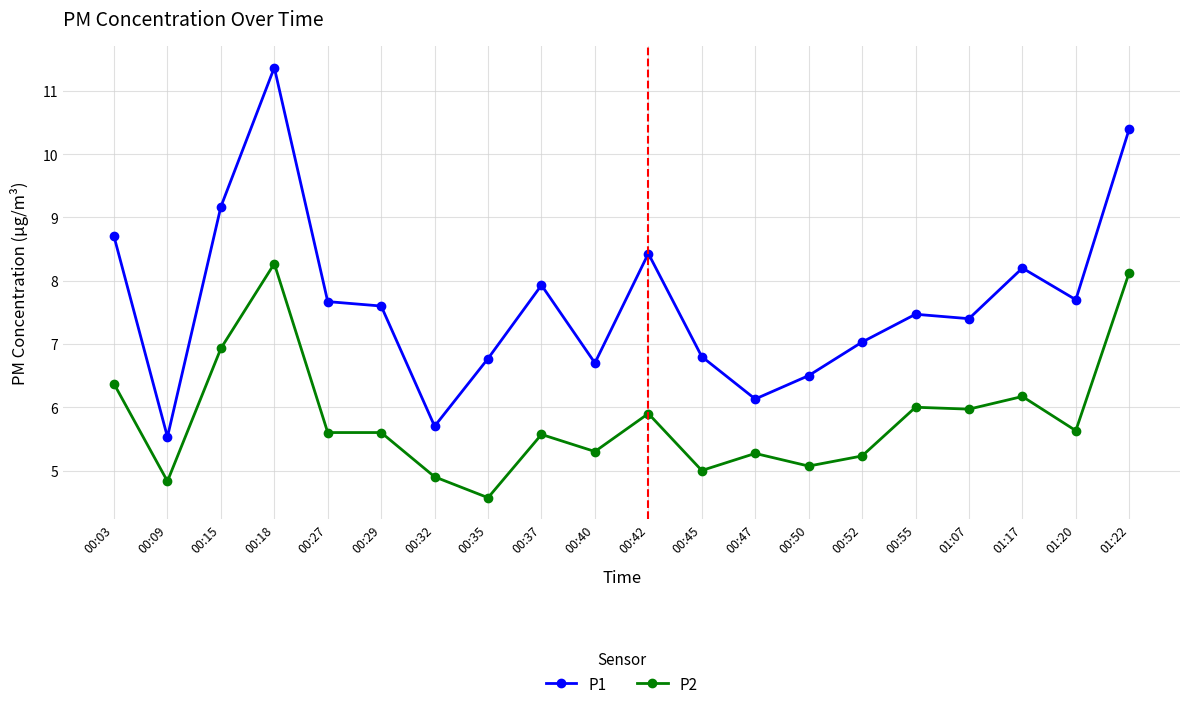

What is the difference between the highest and lowest values at 01:22?

2.3